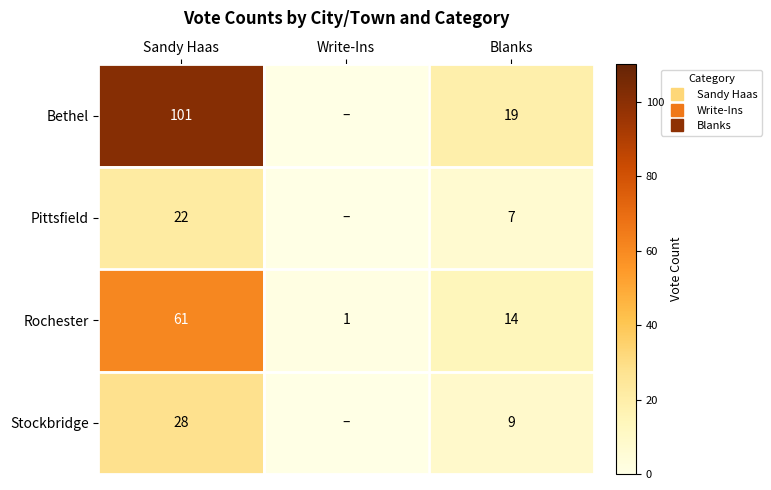

Which series has the largest total across all categories?

Bethel